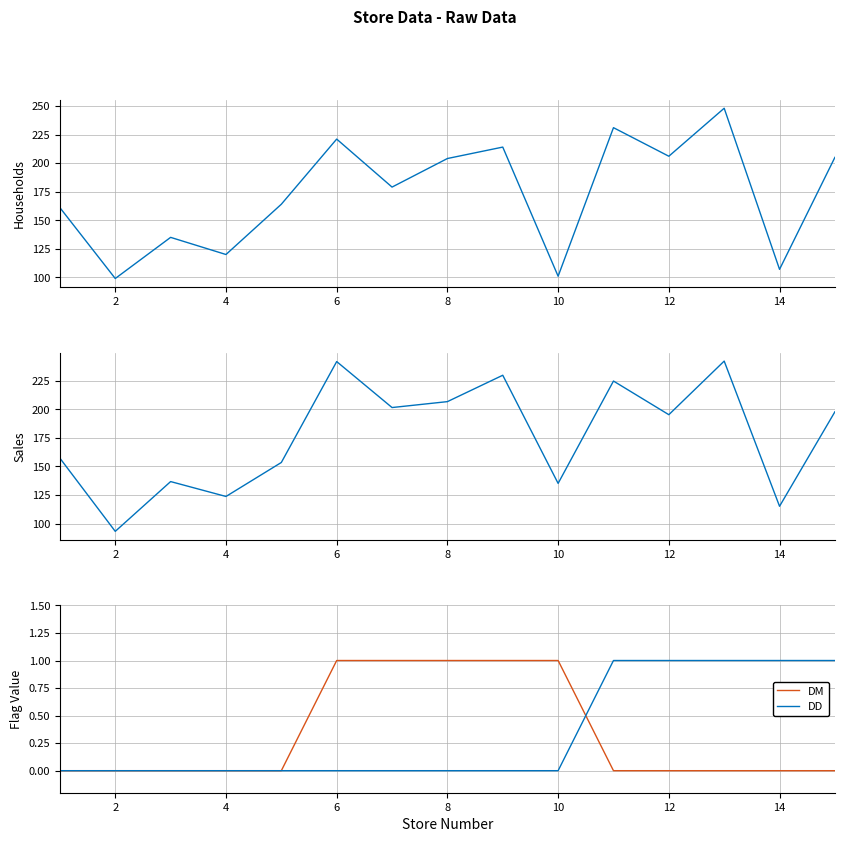

What is the difference between the maximum and second lowest values in the DD series?

1